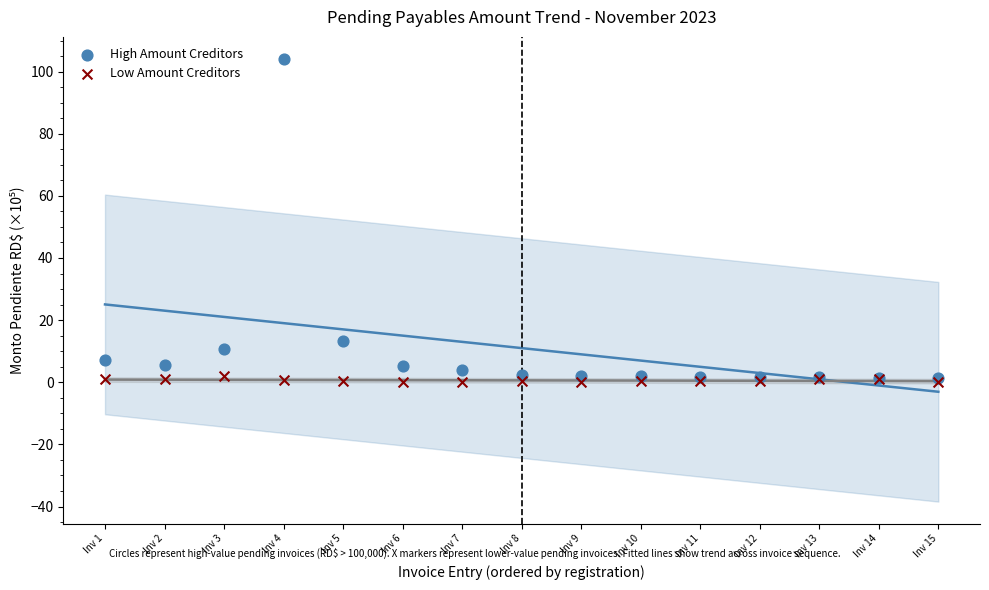

In the High Amount Creditors series, what Y value is closest to 52?

13.4